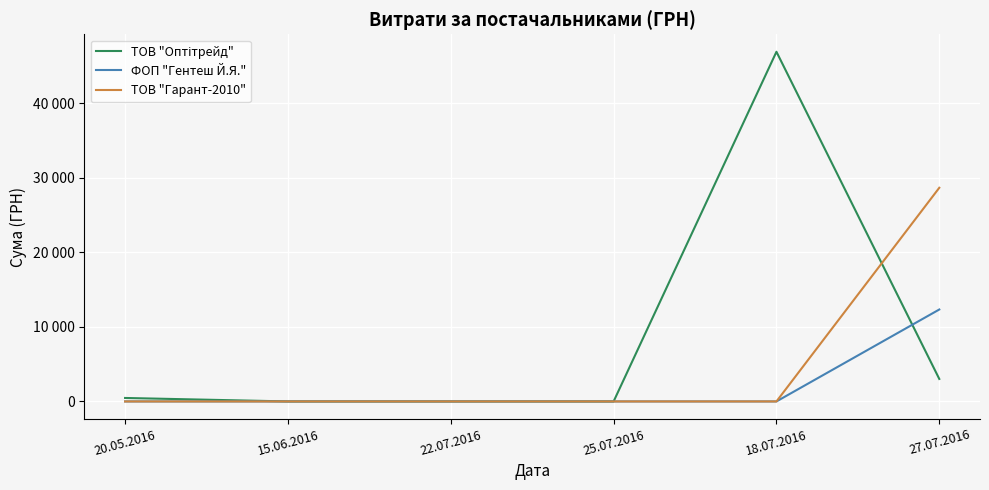

Which label corresponds to the smallest value in the chart?

15.06.2016